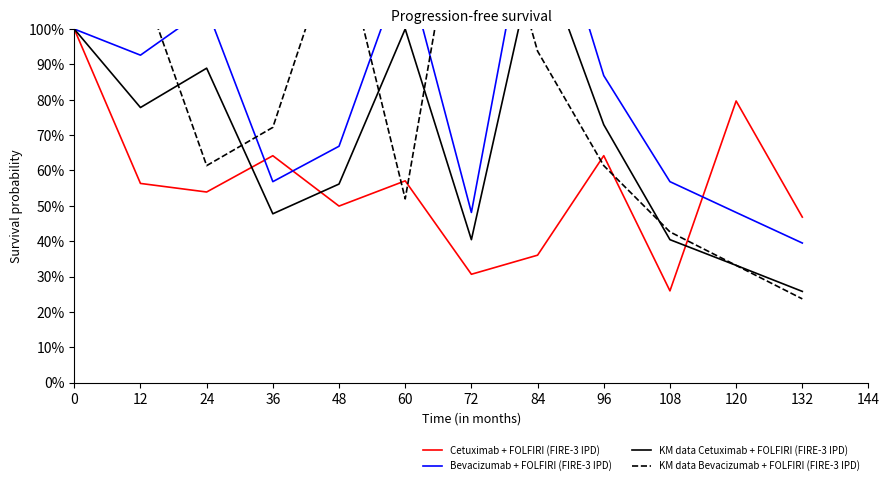

Between 72 and 120, which is larger?

120